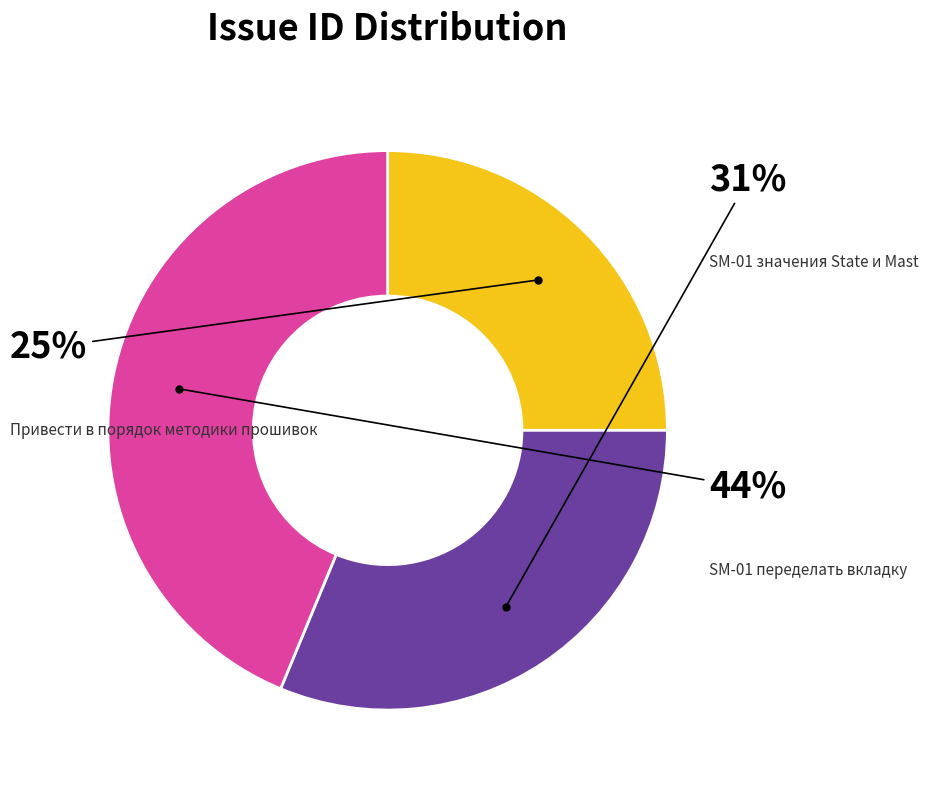

Rank the categories by value from lowest to highest.

Привести в порядок методики прошивок, SM-01 значения State и Mast, SM-01 переделать вкладку